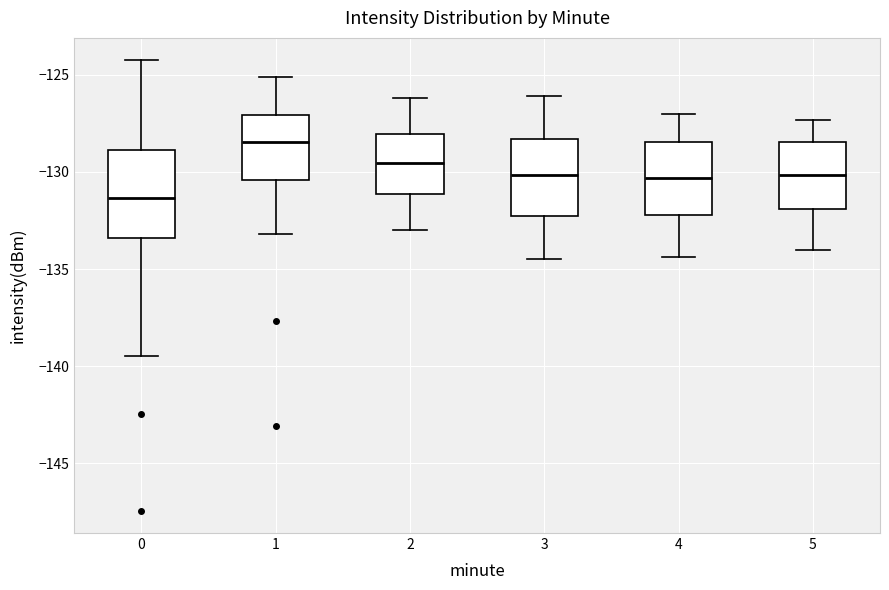

Which box is the tallest, from its lower edge to its upper edge?

0